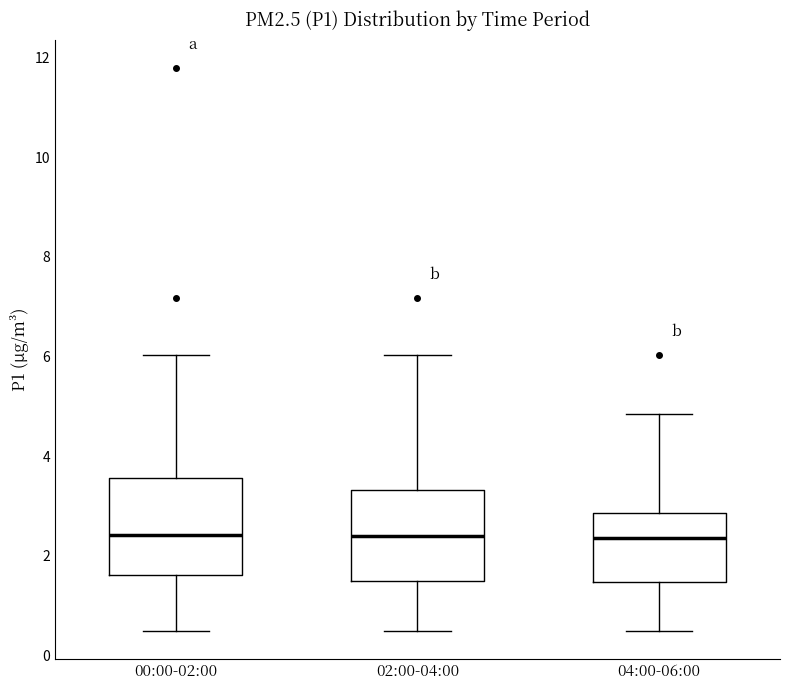

Reading left to right, transcribe this box plot: for each box, give where its median line is, the range the box spans, and where its two whiskers end, as read against the y-axis. The values are not printed on the chart, so give them approximately, as read against the axis.

00:00-02:00: median 2.4, box 1.6 to 3.6, whiskers 0.6 to 6.0
02:00-04:00: median 2.4, box 1.6 to 3.4, whiskers 0.6 to 6.0
04:00-06:00: median 2.4, box 1.4 to 2.8, whiskers 0.6 to 4.8